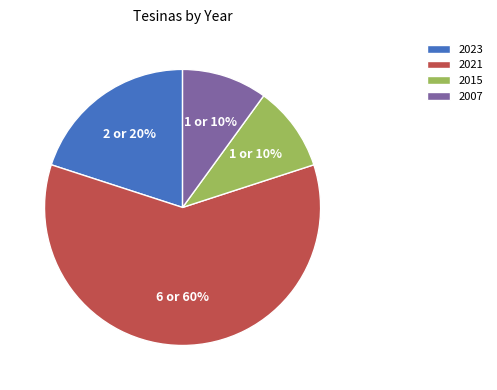

Combined, do 2023 and 2007 account for over 50%?

No